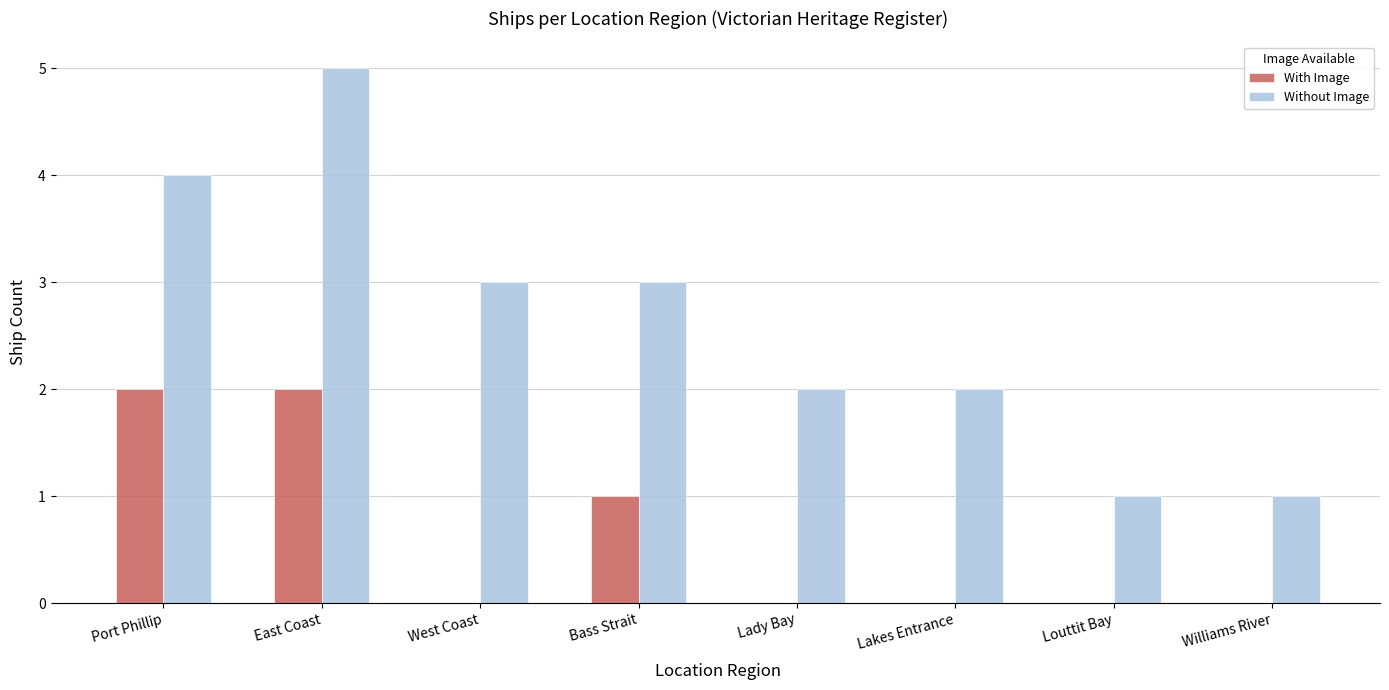

Where does the Without Image series first go above 3?

Port Phillip